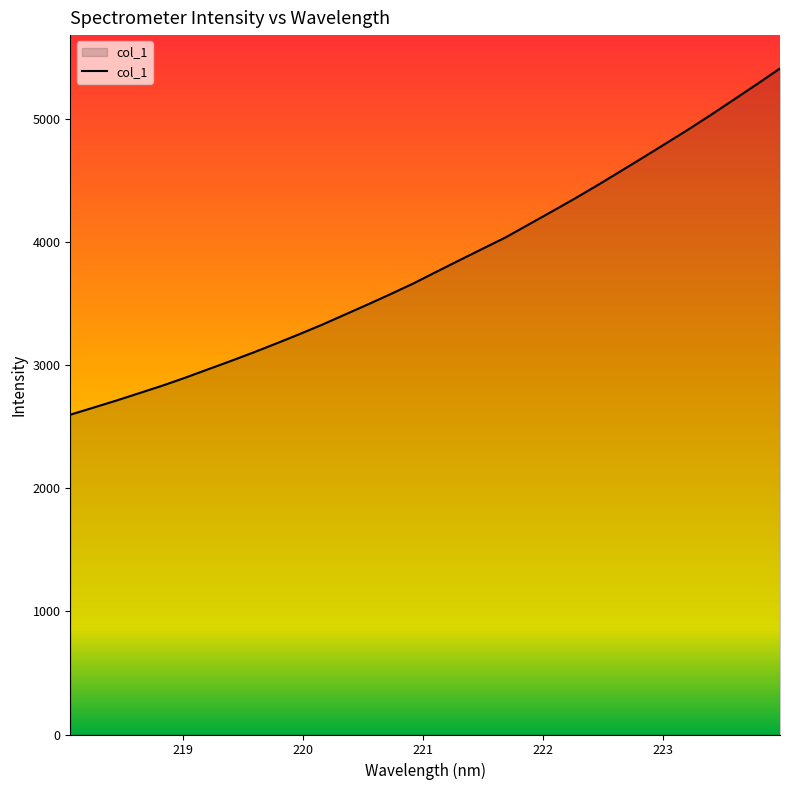

What is the sum of all values?

122155.4